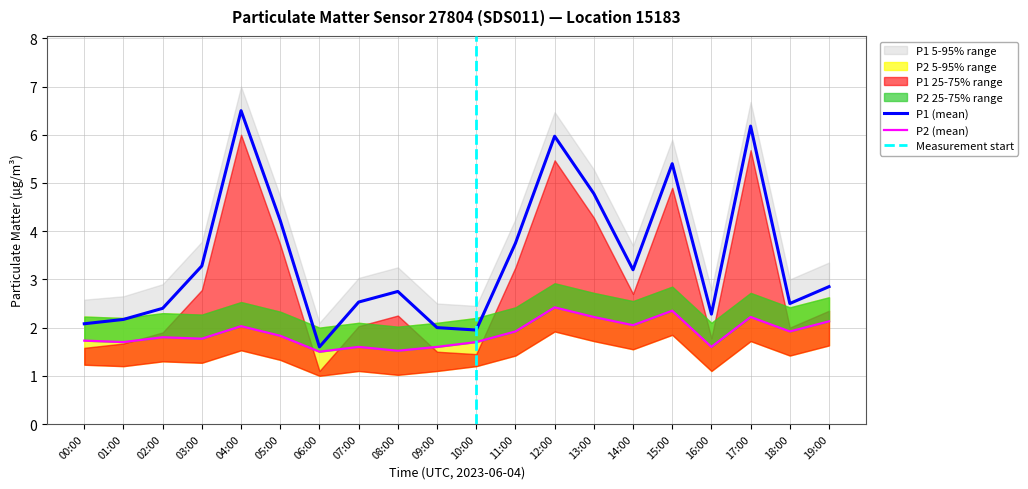

Reading left to right, extract all data points from this chart.

P1: 00:00=2.1	01:00=2.2	02:00=2.4	03:00=3.3	04:00=6.5	05:00=4.2	06:00=1.6	07:00=2.5	08:00=2.8	09:00=2.0	10:00=1.9	11:00=3.8	12:00=6.0	13:00=4.8	14:00=3.2	15:00=5.4	16:00=2.3	17:00=6.2	18:00=2.5	19:00=2.9
P2: 00:00=1.7	01:00=1.7	02:00=1.8	03:00=1.8	04:00=2.0	05:00=1.8	06:00=1.5	07:00=1.6	08:00=1.5	09:00=1.6	10:00=1.7	11:00=1.9	12:00=2.4	13:00=2.2	14:00=2.0	15:00=2.4	16:00=1.6	17:00=2.2	18:00=1.9	19:00=2.1
P1_upper: 00:00=2.6	01:00=2.6	02:00=2.9	03:00=3.8	04:00=7.0	05:00=4.7	06:00=2.1	07:00=3.0	08:00=3.2	09:00=2.5	10:00=2.5	11:00=4.2	12:00=6.5	13:00=5.3	14:00=3.7	15:00=5.9	16:00=2.8	17:00=6.7	18:00=3.0	19:00=3.4
P1_lower: 00:00=1.6	01:00=1.7	02:00=1.9	03:00=2.8	04:00=6.0	05:00=3.7	06:00=1.1	07:00=2.0	08:00=2.2	09:00=1.5	10:00=1.4	11:00=3.2	12:00=5.5	13:00=4.3	14:00=2.7	15:00=4.9	16:00=1.8	17:00=5.7	18:00=2.0	19:00=2.4
P2_upper: 00:00=2.2	01:00=2.2	02:00=2.3	03:00=2.3	04:00=2.5	05:00=2.3	06:00=2.0	07:00=2.1	08:00=2.0	09:00=2.1	10:00=2.2	11:00=2.4	12:00=2.9	13:00=2.7	14:00=2.5	15:00=2.9	16:00=2.1	17:00=2.7	18:00=2.4	19:00=2.6
P2_lower: 00:00=1.2	01:00=1.2	02:00=1.3	03:00=1.3	04:00=1.5	05:00=1.3	06:00=1.0	07:00=1.1	08:00=1.0	09:00=1.1	10:00=1.2	11:00=1.4	12:00=1.9	13:00=1.7	14:00=1.6	15:00=1.9	16:00=1.1	17:00=1.7	18:00=1.4	19:00=1.6